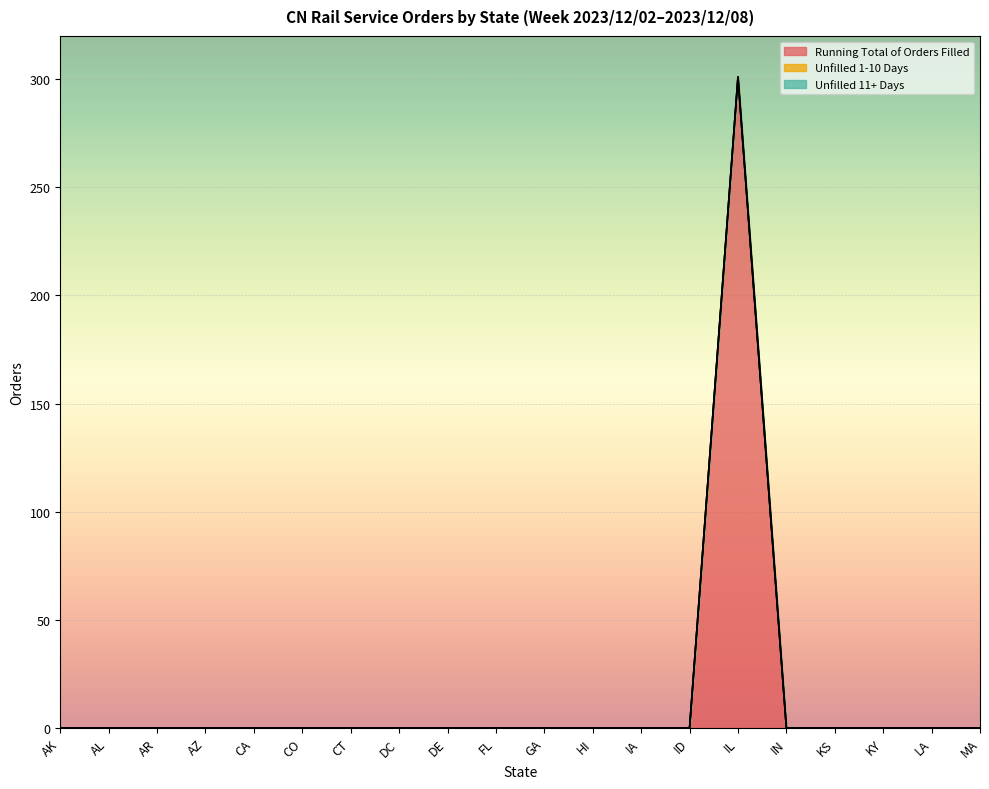

True or false: Unfilled 11+ Days has more than 1 points higher than both neighbors.

False